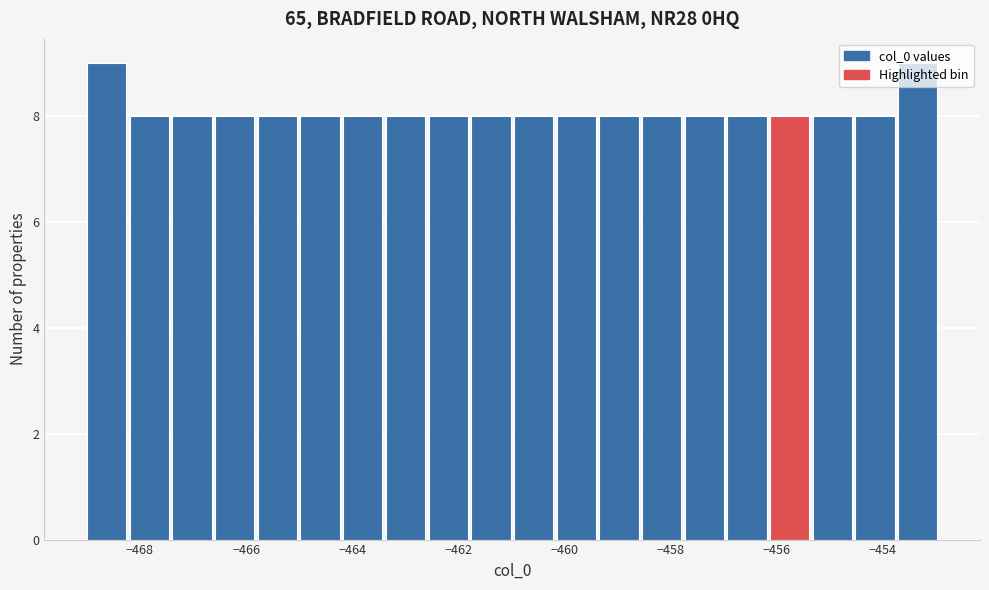

Reading left to right, list every bar in this chart as the range it spans on the x-axis followed by its height. Neither the bar edges nor the heights are printed on the chart, so give them approximately, as read against the axes.

-469.0 to -468.2: 9
-468.2 to -467.4: 8
-467.4 to -466.6: 8
-466.6 to -465.8: 8
-465.8 to -465.0: 8
-465.0 to -464.2: 8
-464.2 to -463.4: 8
-463.4 to -462.6: 8
-462.6 to -461.8: 8
-461.8 to -461.0: 8
-461.0 to -460.2: 8
-460.2 to -459.4: 8
-459.4 to -458.6: 8
-458.6 to -457.8: 8
-457.8 to -457.0: 8
-457.0 to -456.2: 8
-456.2 to -455.4: 8
-455.4 to -454.6: 8
-454.6 to -453.8: 8
-453.8 to -452.8: 9